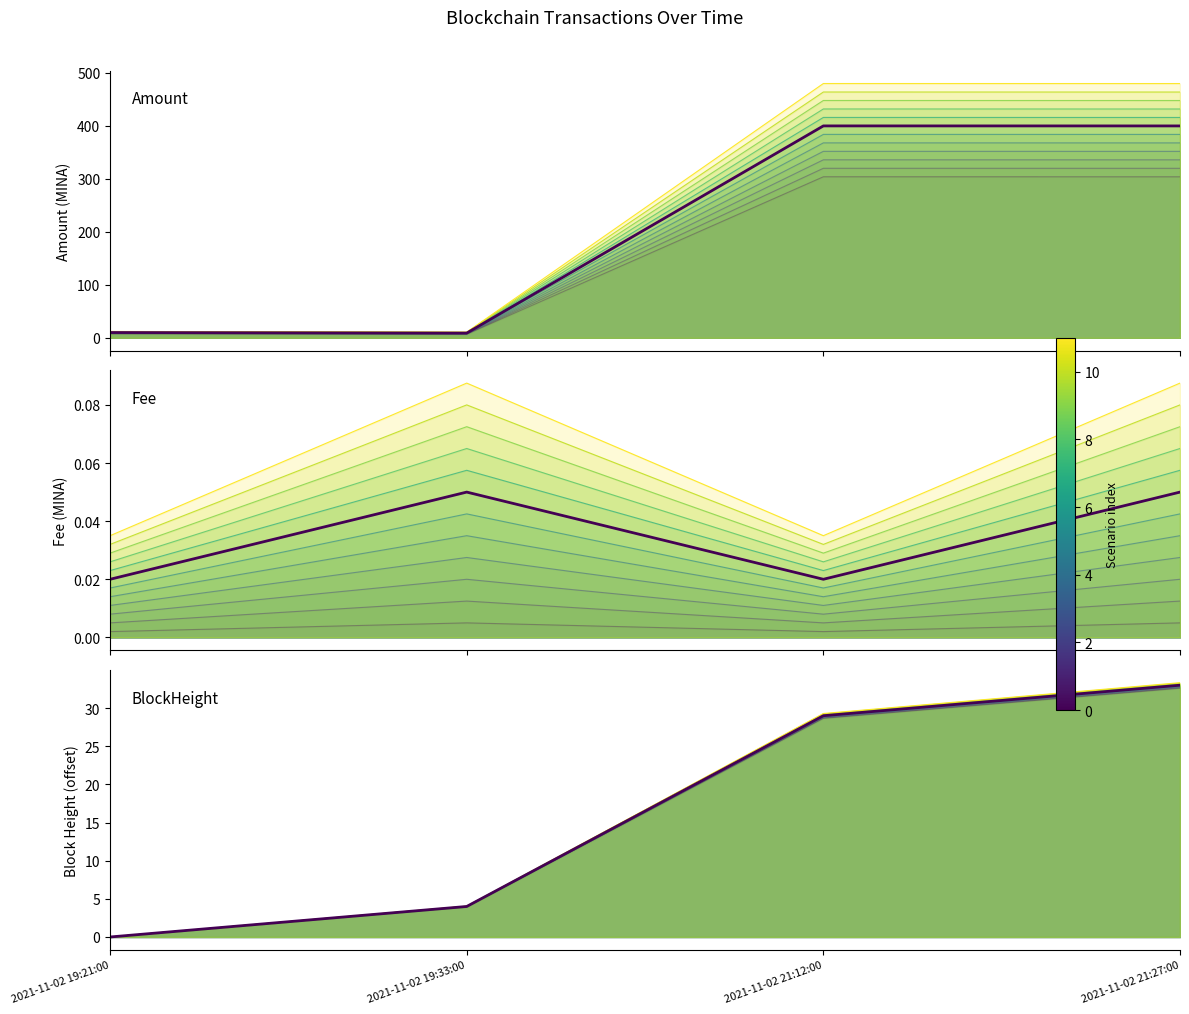

Reading left to right, transcribe all the data shown in this chart.

Amount (base): 2021-11-02 19:21:00=10.0	2021-11-02 19:33:00=8.9	2021-11-02 21:12:00=400.0	2021-11-02 21:27:00=399.9
Fee (base): 2021-11-02 19:21:00=0.0	2021-11-02 19:33:00=0.1	2021-11-02 21:12:00=0.0	2021-11-02 21:27:00=0.1
BlockHeight (base): 2021-11-02 19:21:00=0.0	2021-11-02 19:33:00=4.0	2021-11-02 21:12:00=29.0	2021-11-02 21:27:00=33.0